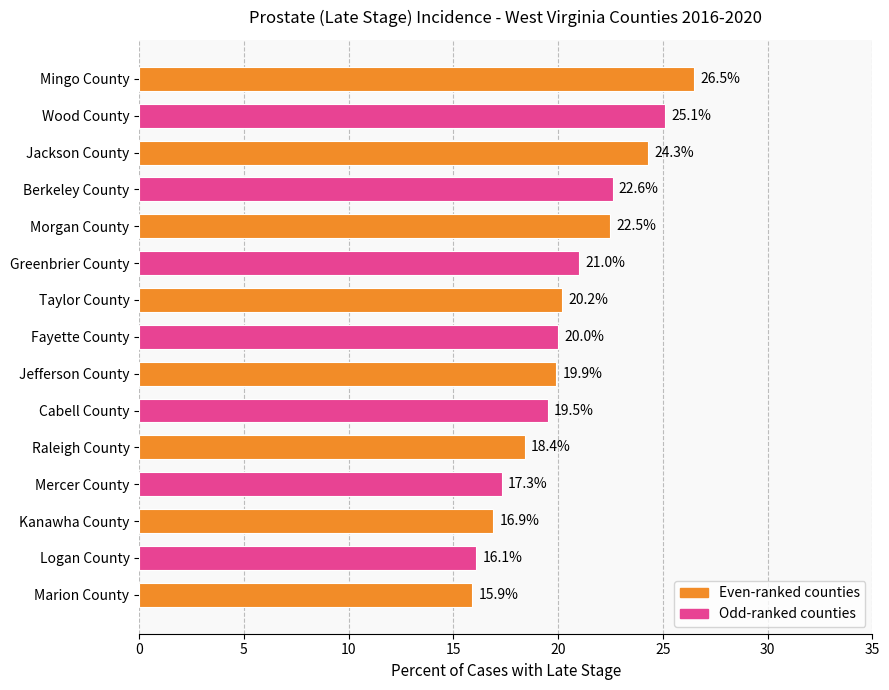

Reading top to bottom, what are all the values shown in this chart?

Mingo County=26.5	Wood County=25.1	Jackson County=24.3	Berkeley County=22.6	Morgan County=22.5	Greenbrier County=21.0	Taylor County=20.2	Fayette County=20.0	Jefferson County=19.9	Cabell County=19.5	Raleigh County=18.4	Mercer County=17.3	Kanawha County=16.9	Logan County=16.1	Marion County=15.9